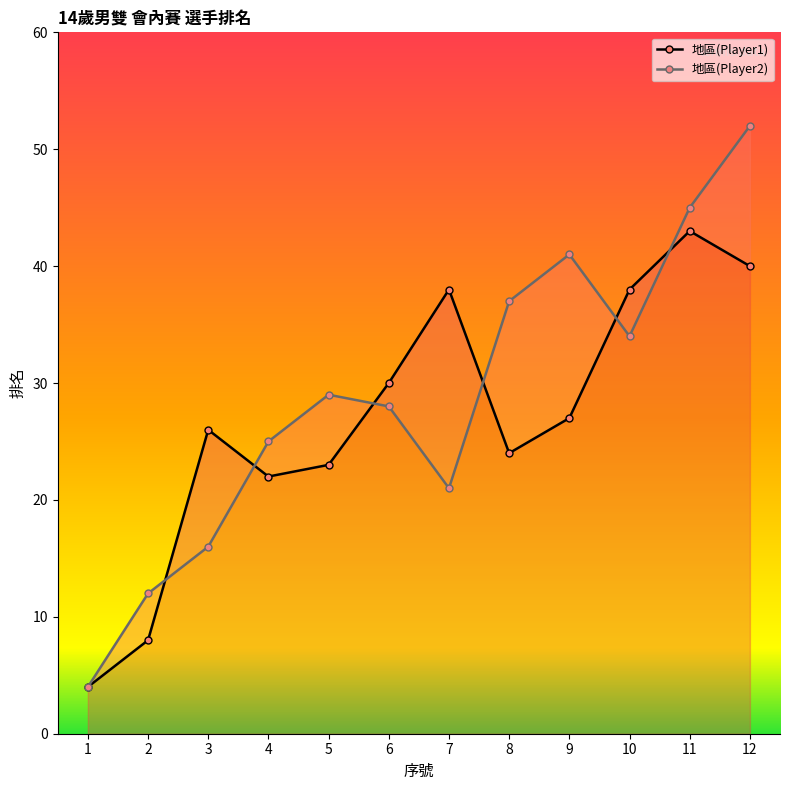

The 地區(Player1) series shows 27 at 9. True or false?

True